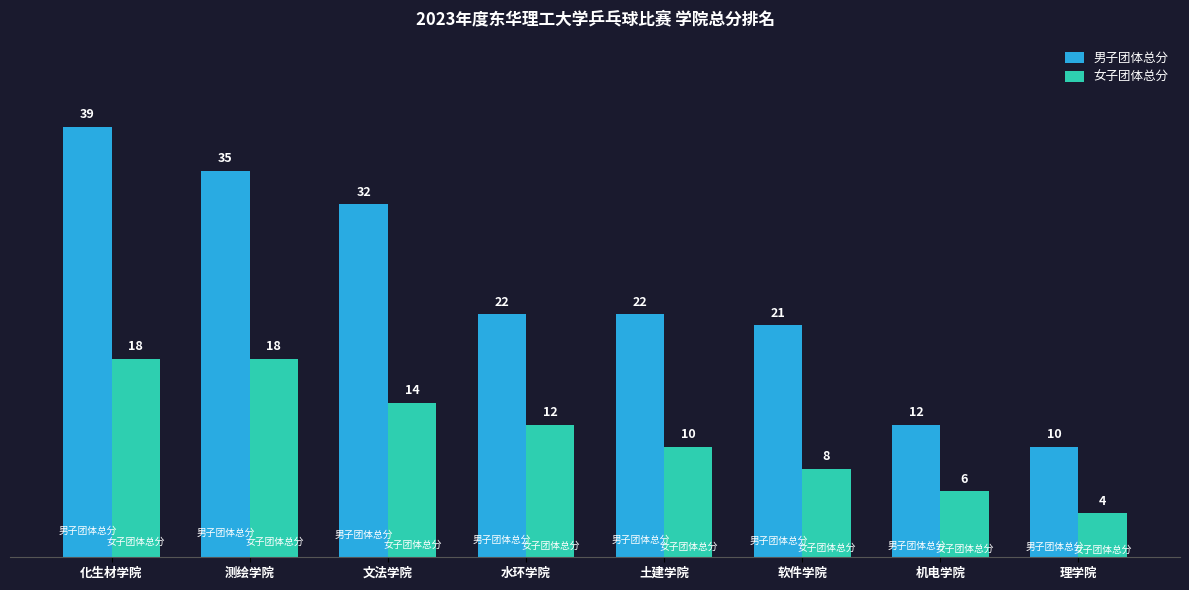

What is the value of the 女子团体总分 bar at the 8th from the left?

4